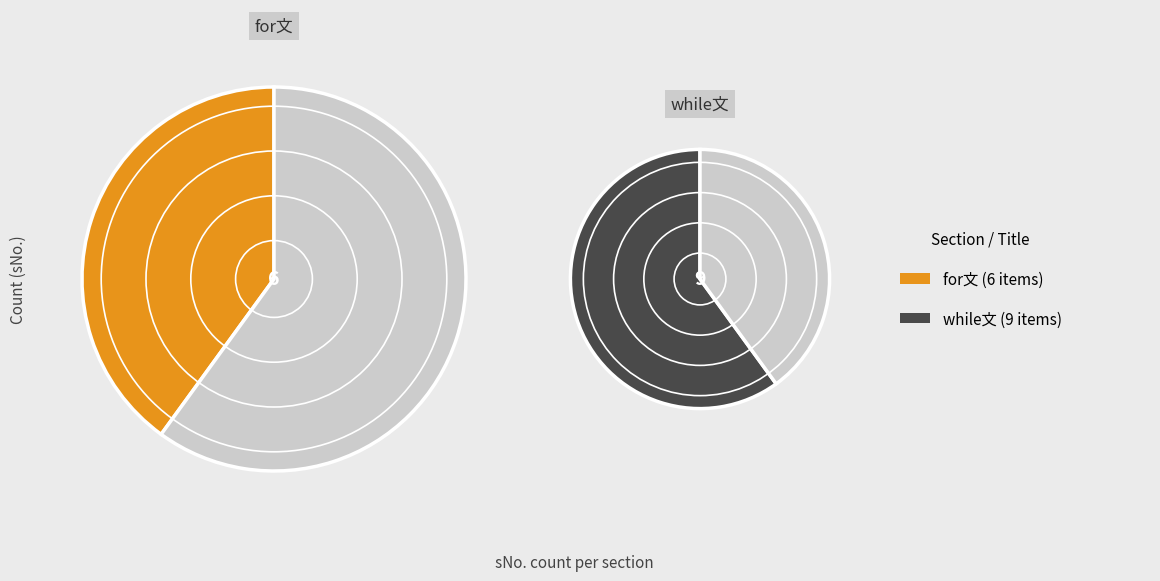

Approximately how many times larger is the value at while文 compared to for文?

1.5